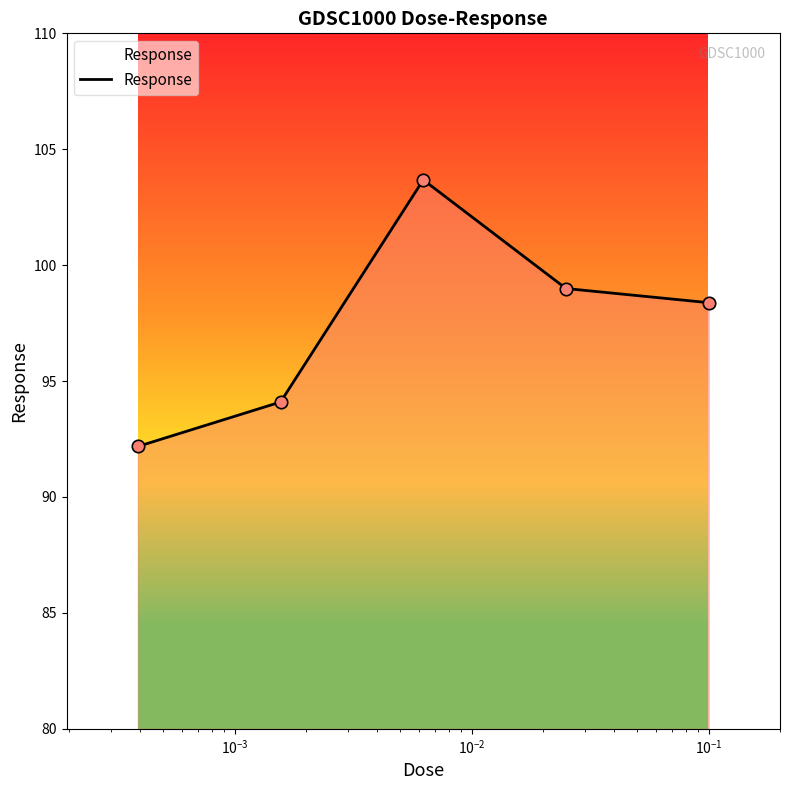

True or false: there are more than 0 points higher than both neighbors.

True